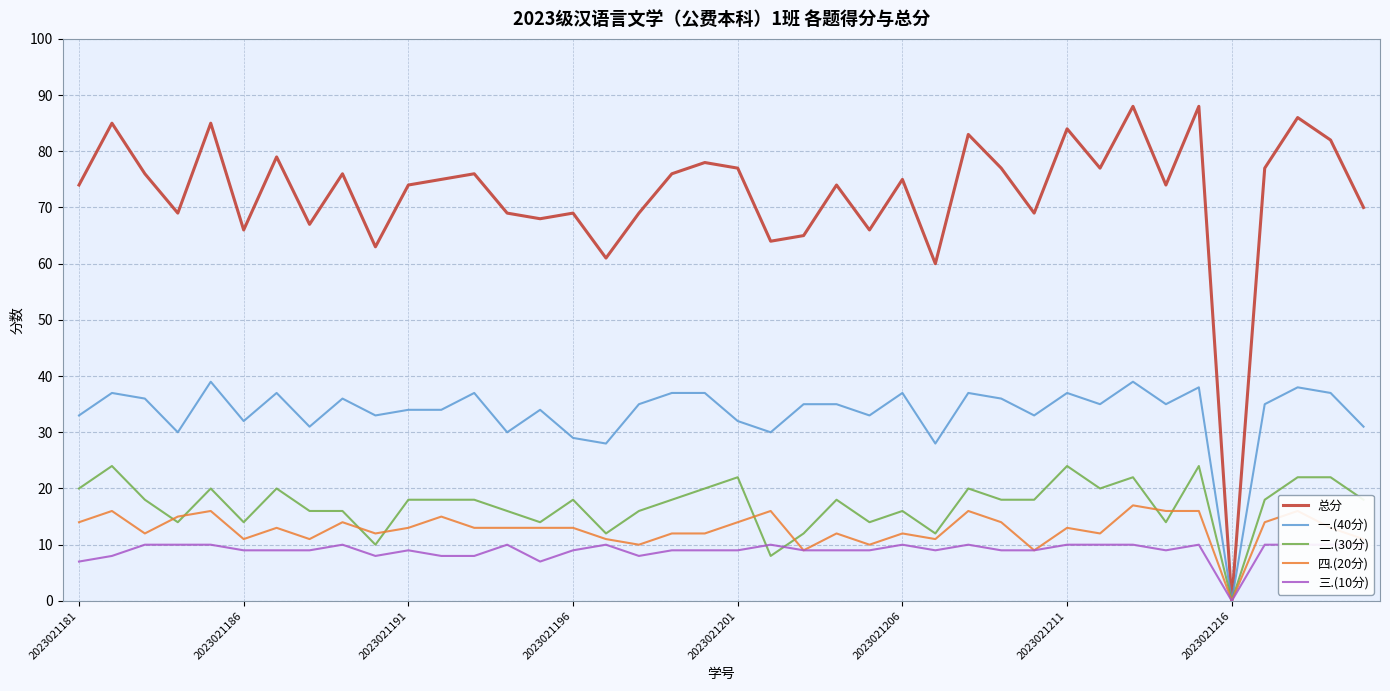

What are all the series names shown in the legend?

总分, 一.(40分), 二.(30分), 四.(20分), 三.(10分)